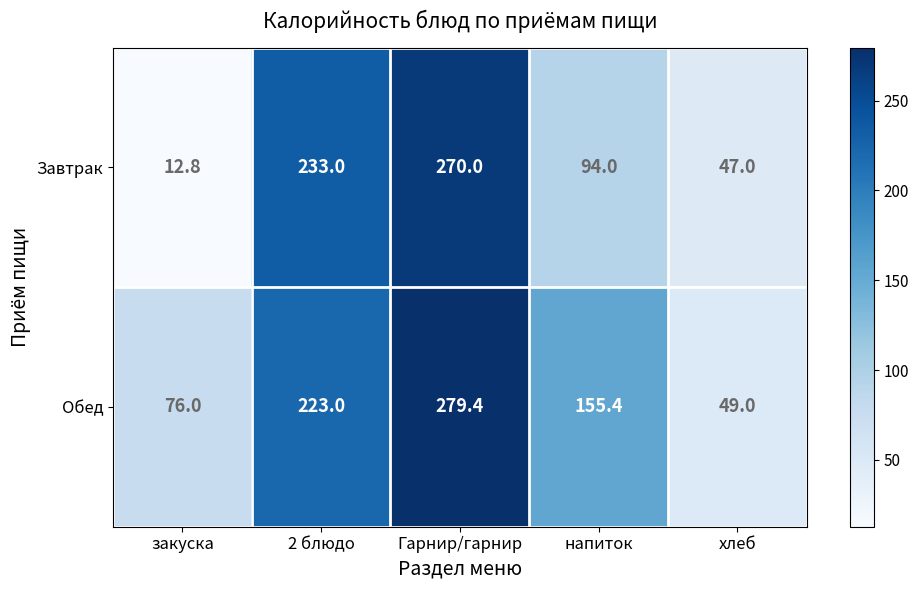

How many distinct data groups are displayed?

2